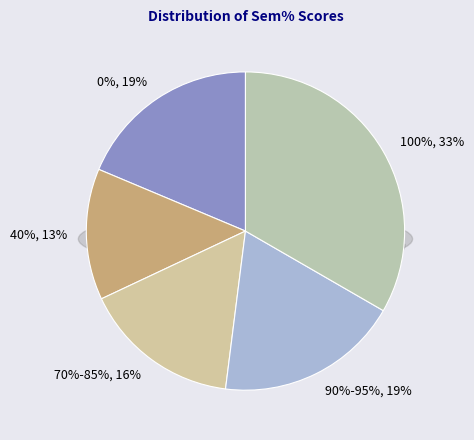

What percentage is the 70%-85% slice, to the nearest percent?

16%